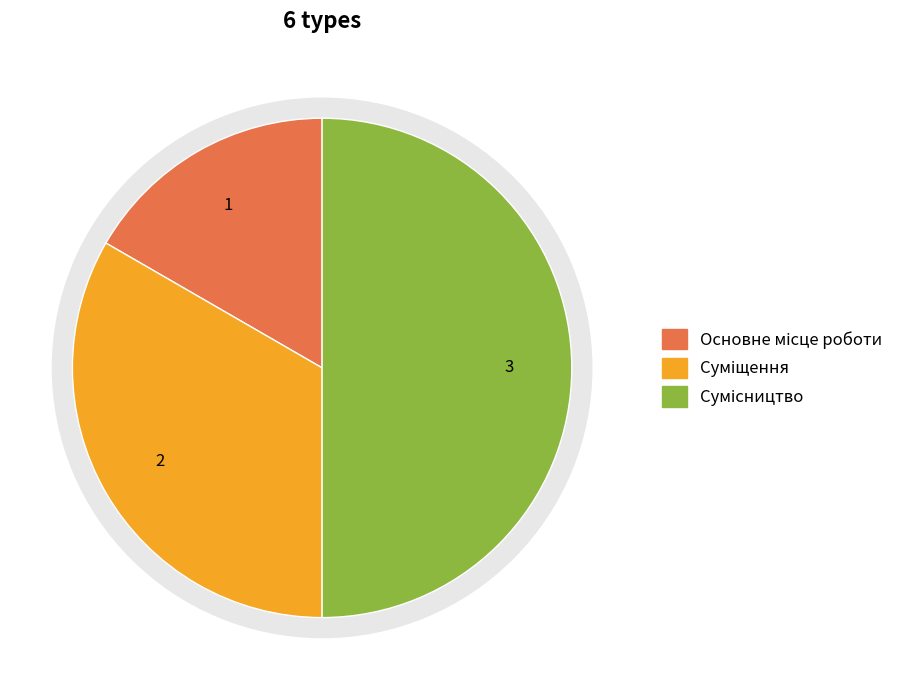

Approximately how many times larger is the value at Основне місце роботи compared to Сумісництво?

0.3